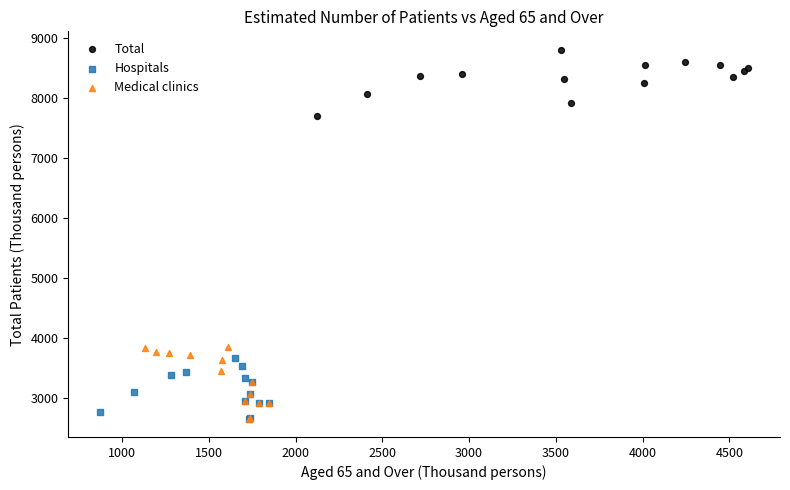

Which series has the widest spread of Y values?

Medical clinics